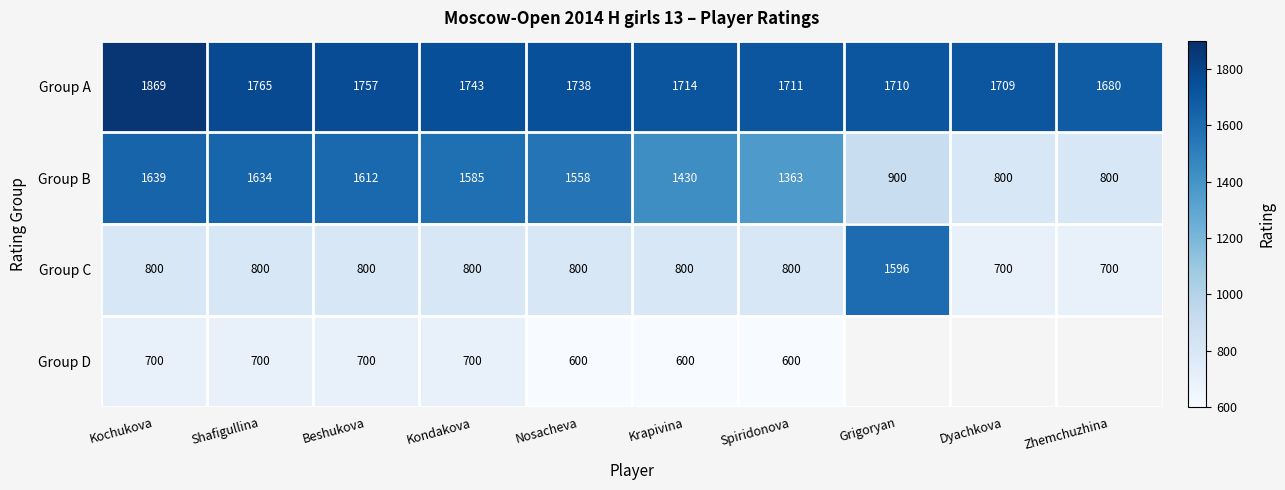

The Group A series shows 1765 at Shafigullina. True or false?

True